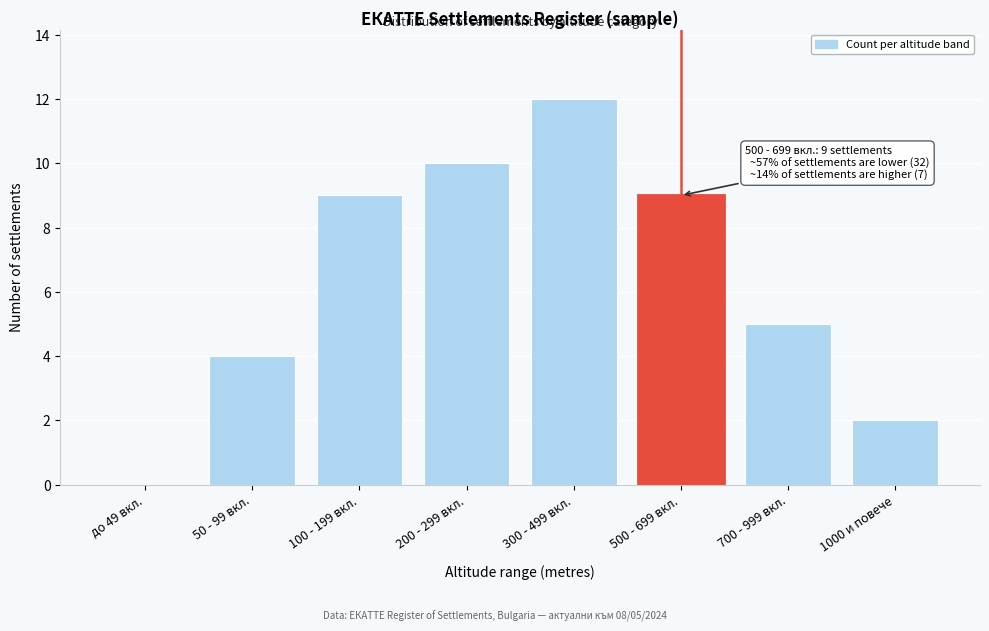

Reading right to left, extract all data points from this chart.

1000 и повече=2	700 - 999 вкл.=5	500 - 699 вкл.=9	300 - 499 вкл.=12	200 - 299 вкл.=10	100 - 199 вкл.=9	50 - 99 вкл.=4	до 49 вкл.=0